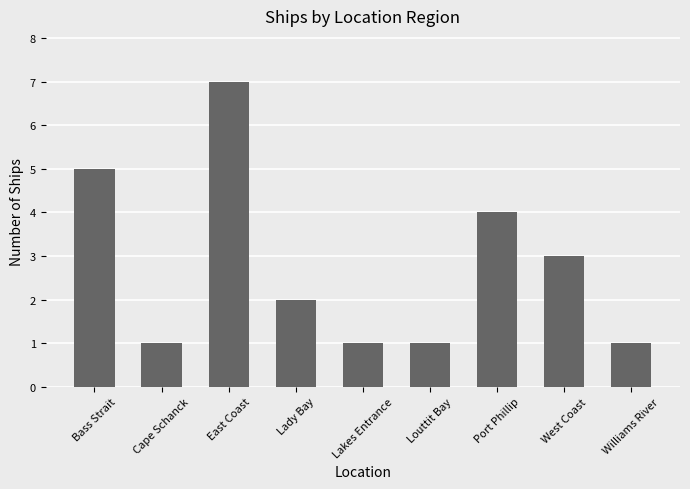

Are the bars horizontal?

No